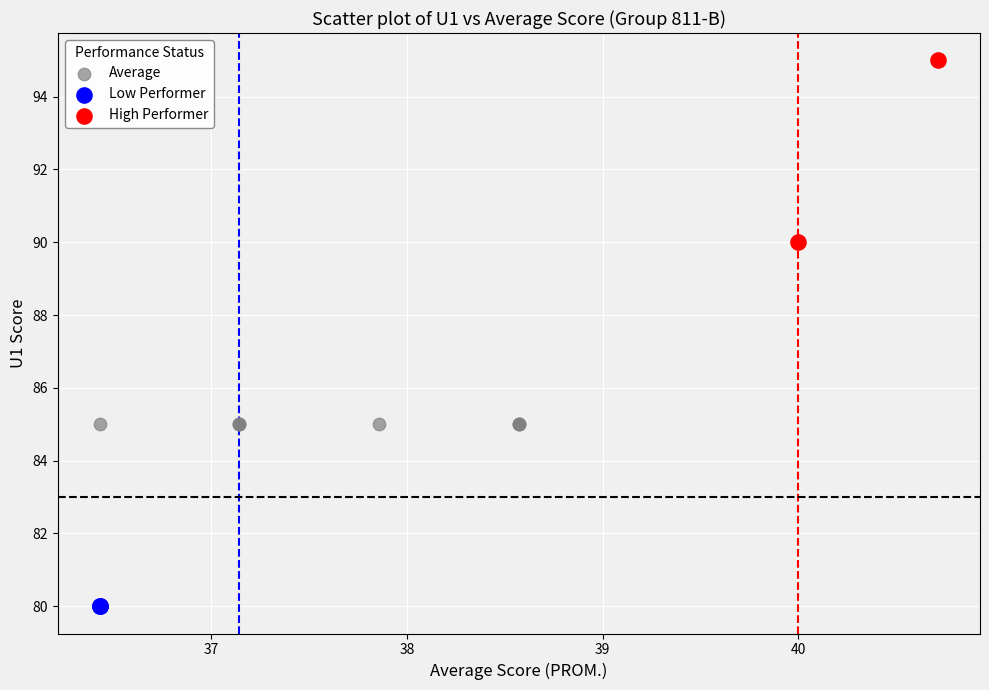

What are all the series names shown in the legend?

Average, Low Performer, High Performer